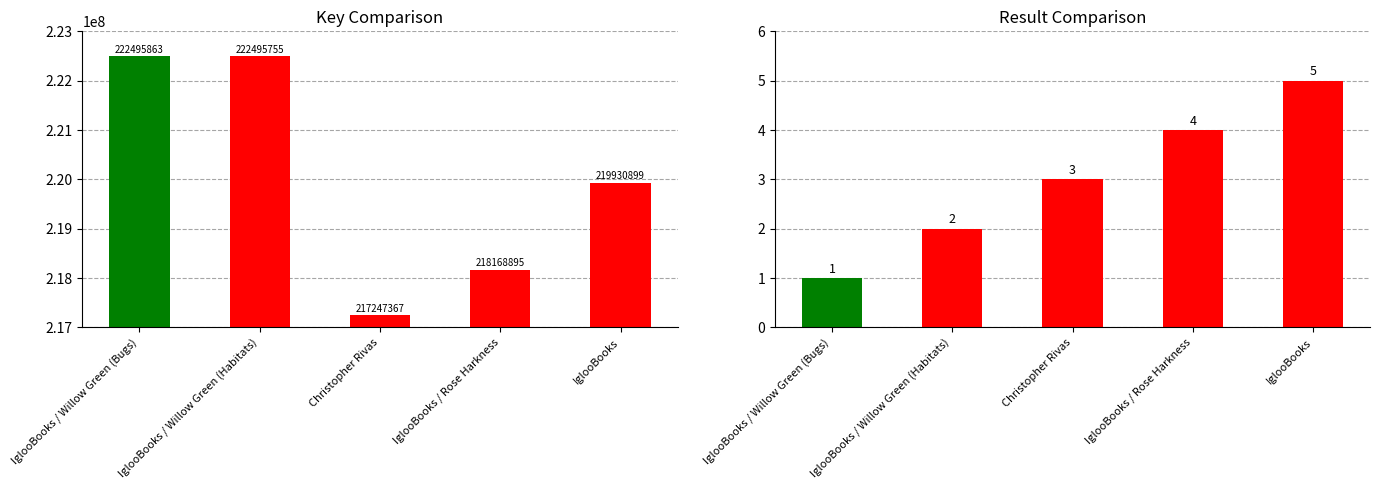

What is the label of the 5th bar from the right?

IglooBooks / Willow Green (Bugs)